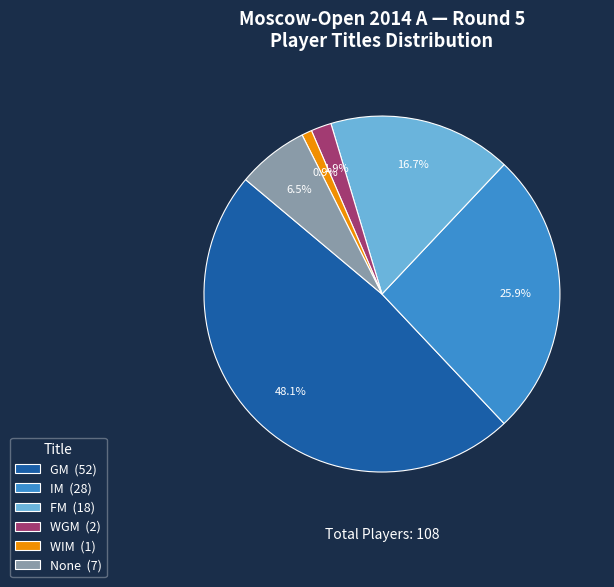

What is the largest slice in the pie chart?

GM (52)